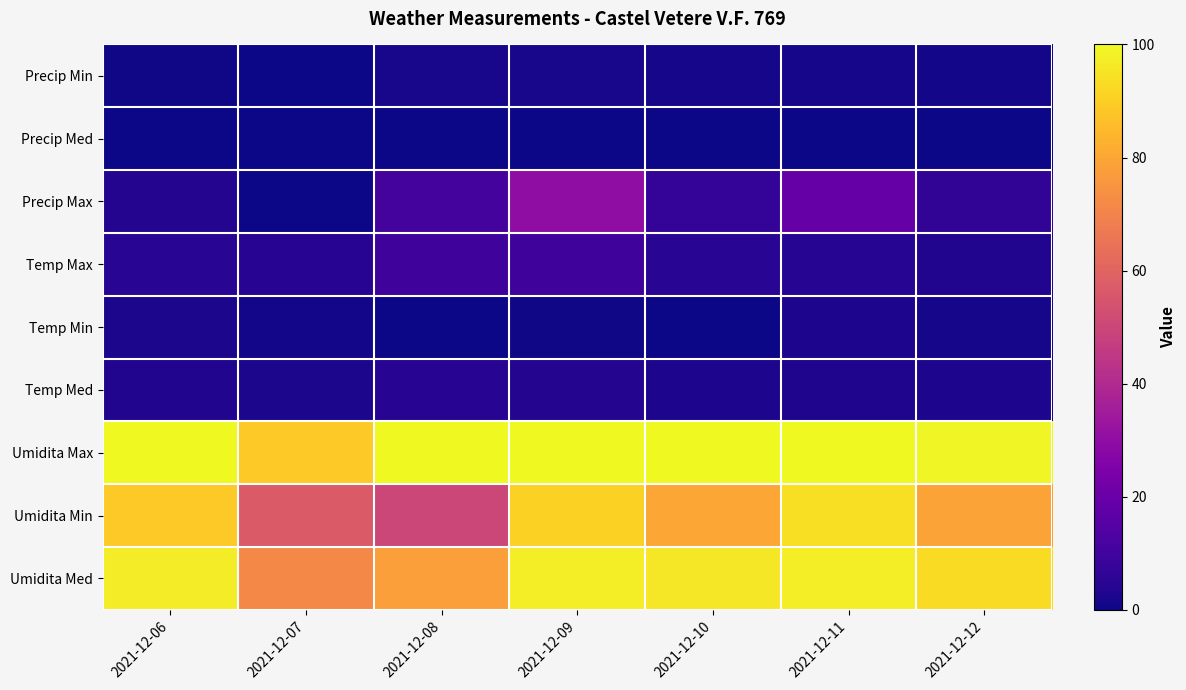

Between 2021-12-11 and 2021-12-06, which is larger?

2021-12-11